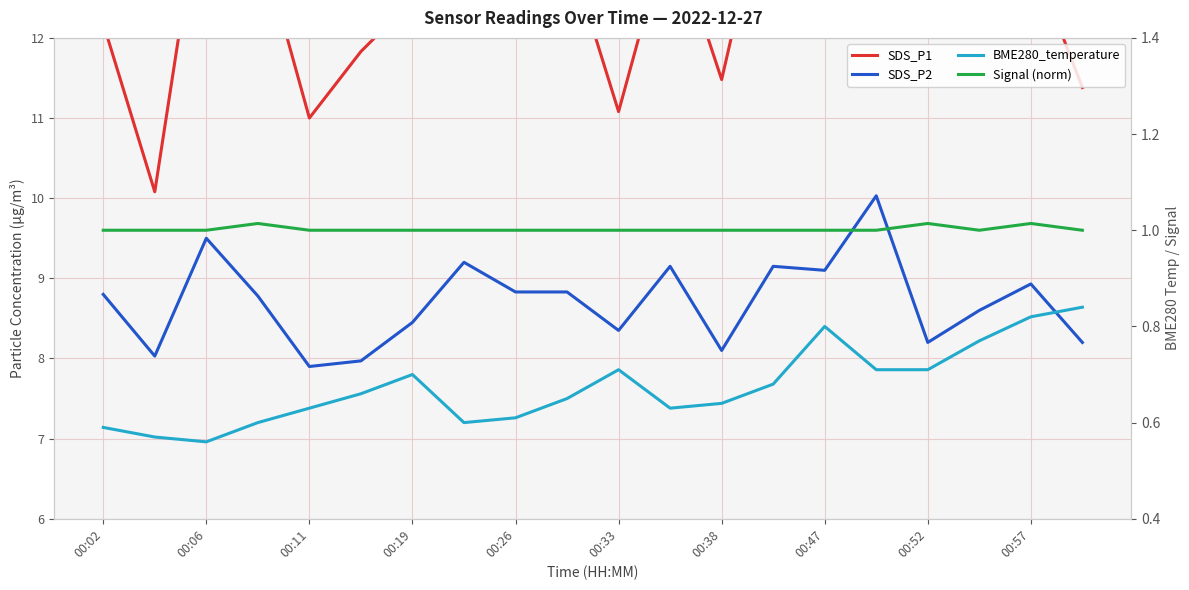

Reading right to left, list all the values displayed in this chart.

SDS_P1: 11.4	13.1	12.7	12.3	14.4	12.7	14.3	11.5	13.4	11.1	13.2	13.6	13.5	12.5	11.8	11.0	13.3	14.2	10.1	12.2
SDS_P2: 8.2	8.9	8.6	8.2	10.0	9.1	9.2	8.1	9.2	8.3	8.8	8.8	9.2	8.4	8.0	7.9	8.8	9.5	8.0	8.8
BME280_temperature: 0.8	0.8	0.8	0.7	0.7	0.8	0.7	0.6	0.6	0.7	0.7	0.6	0.6	0.7	0.7	0.6	0.6	0.6	0.6	0.6
Signal (norm): 1.0	1.0	1.0	1.0	1.0	1.0	1.0	1.0	1.0	1.0	1.0	1.0	1.0	1.0	1.0	1.0	1.0	1.0	1.0	1.0